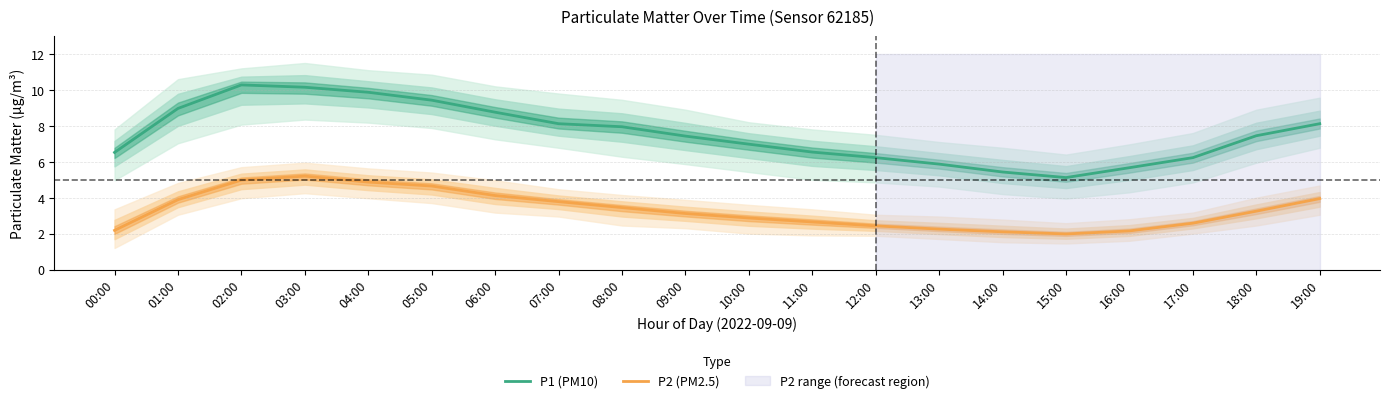

At which category does P1 (PM10) reach its first local peak?

02:00